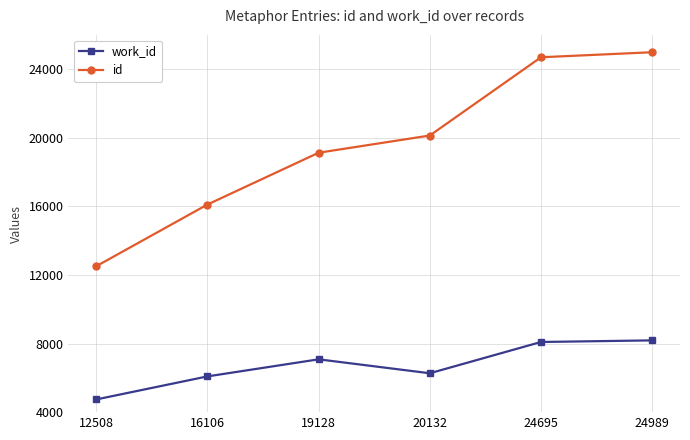

At which category does work_id reach its first local valley?

20132